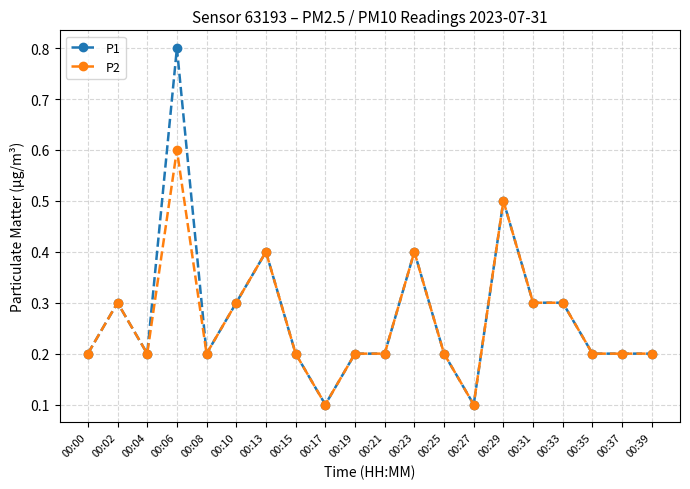

Rank the series by their average value, from highest to lowest.

P1, P2